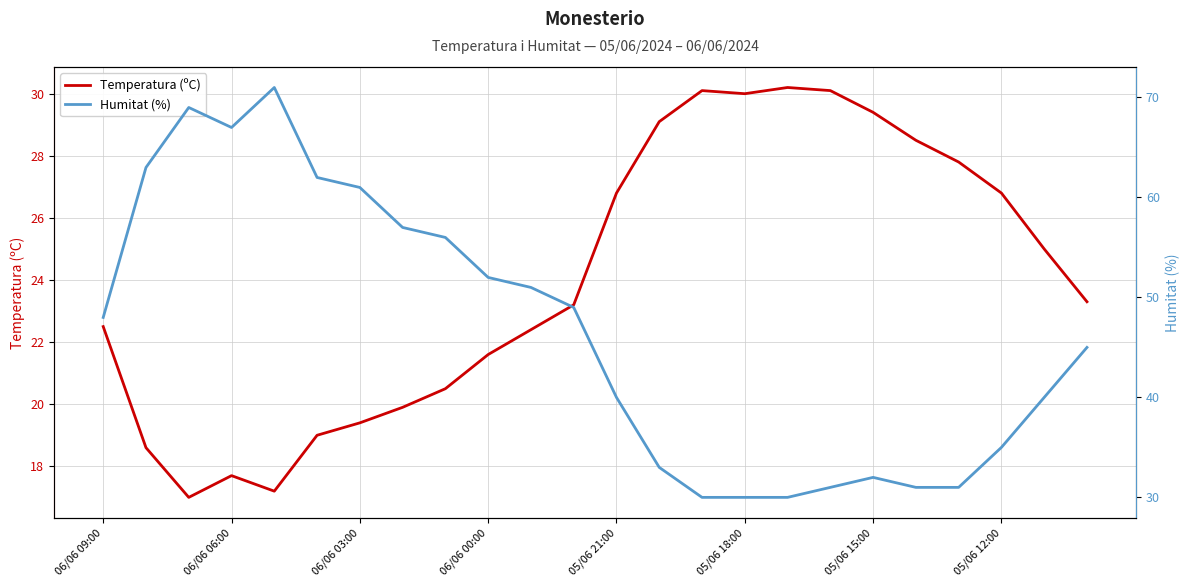

Which series ends up on top after the final intersection of Temperatura (ºC) and Humitat (%)?

Humitat (%)